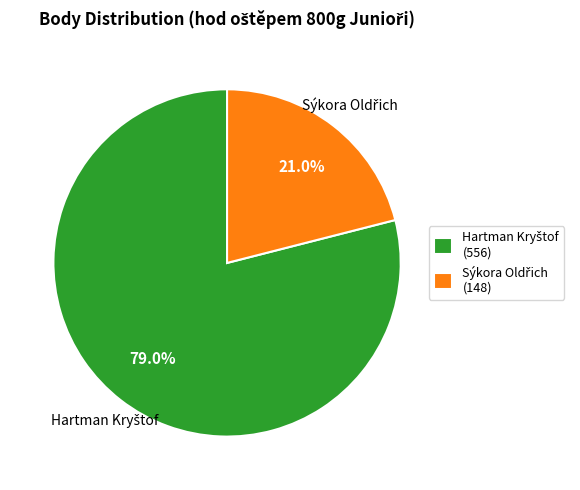

Is there any slice that represents more than half of the pie?

Yes